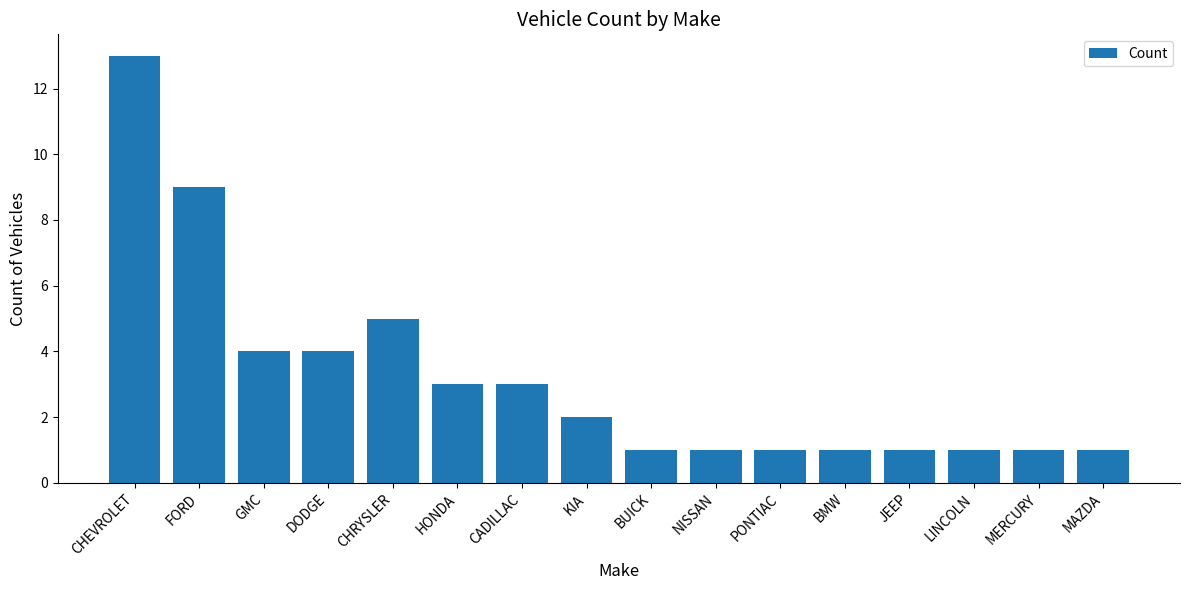

Reading right to left, list all the values displayed in this chart.

MAZDA=1	MERCURY=1	LINCOLN=1	JEEP=1	BMW=1	PONTIAC=1	NISSAN=1	BUICK=1	KIA=2	CADILLAC=3	HONDA=3	CHRYSLER=5	DODGE=4	GMC=4	FORD=9	CHEVROLET=13